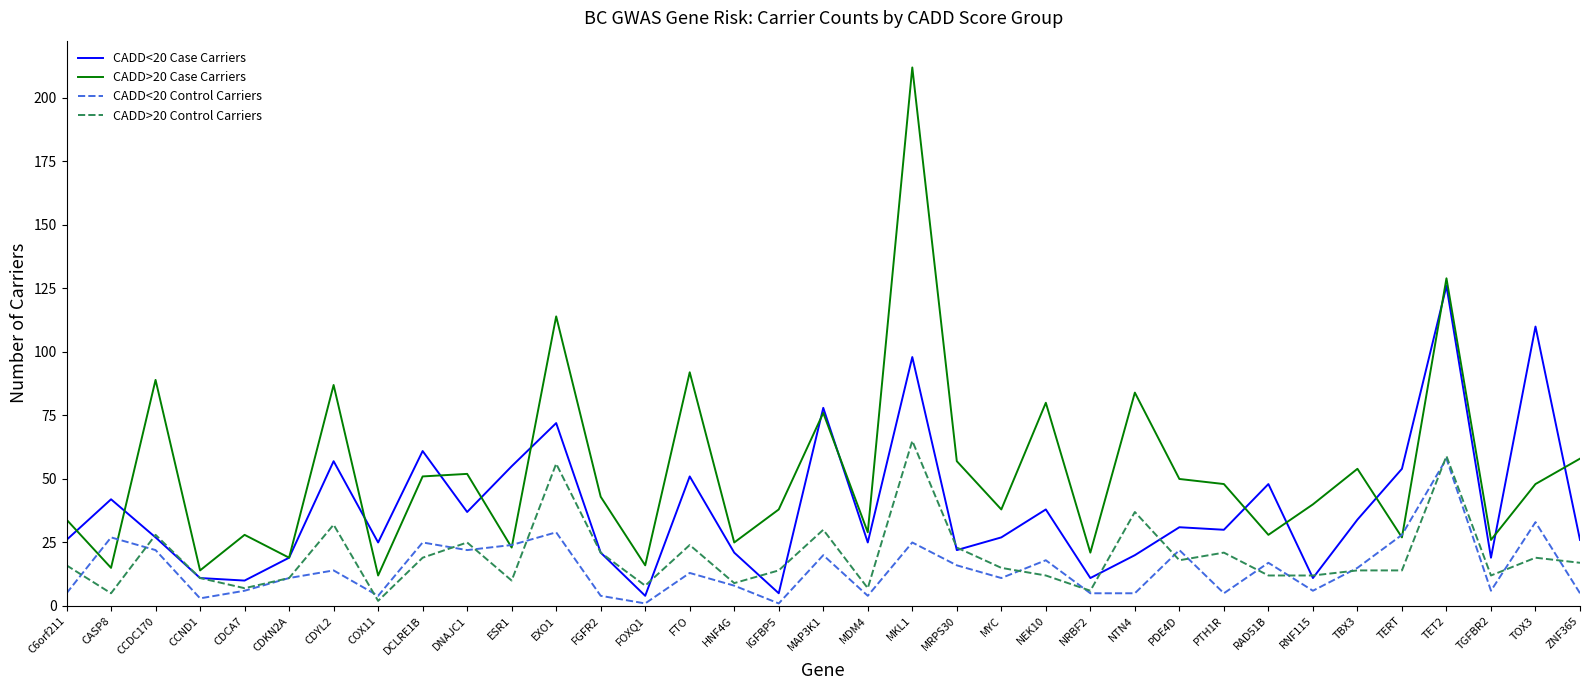

What is the maximum value for CADD<20 Case Carriers?

126